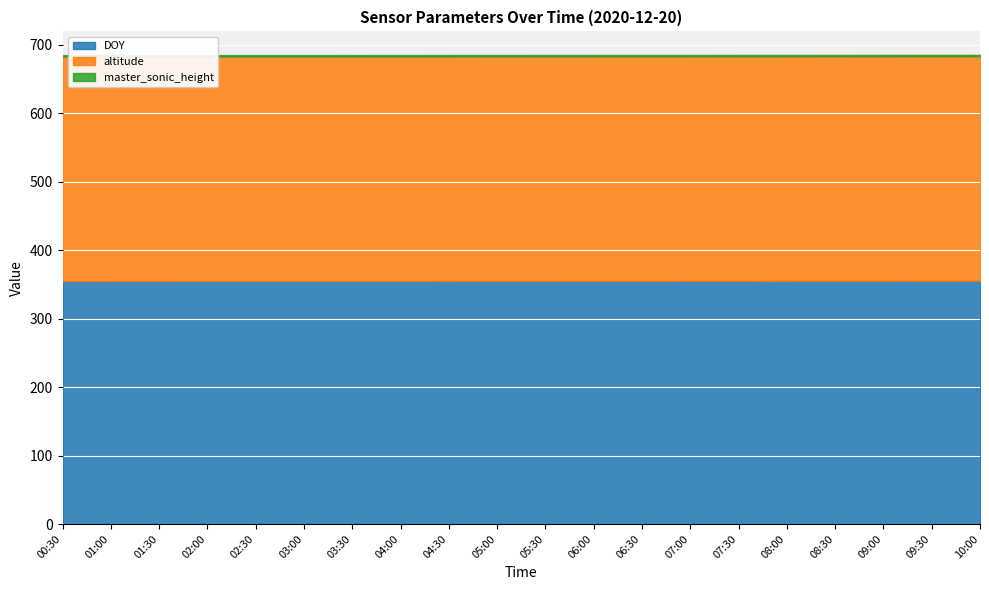

Which series has the largest range (max minus min)?

DOY